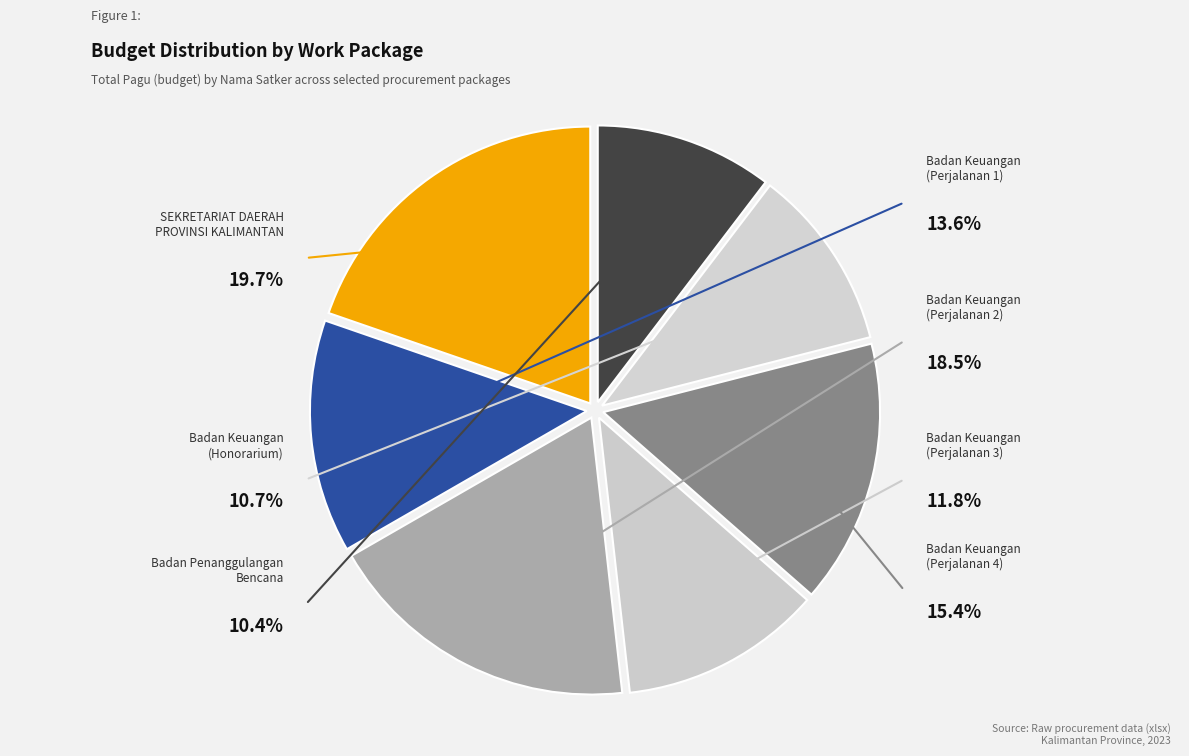

To the nearest percent, what percentage of the pie is Badan Keuangan dan Aset Daerah (Honorarium)?

11%